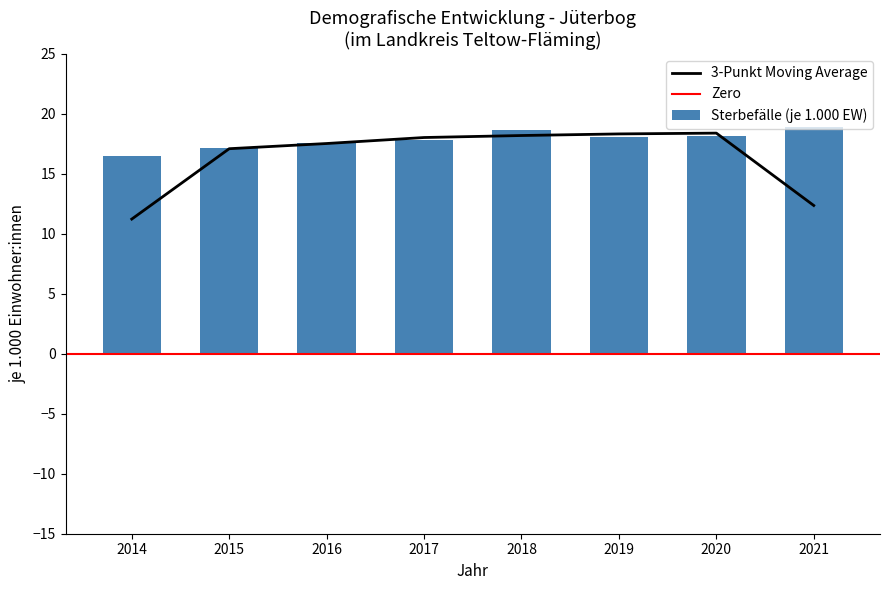

Is it true that 3-Punkt Moving Average equals 22.6 at 2015?

False